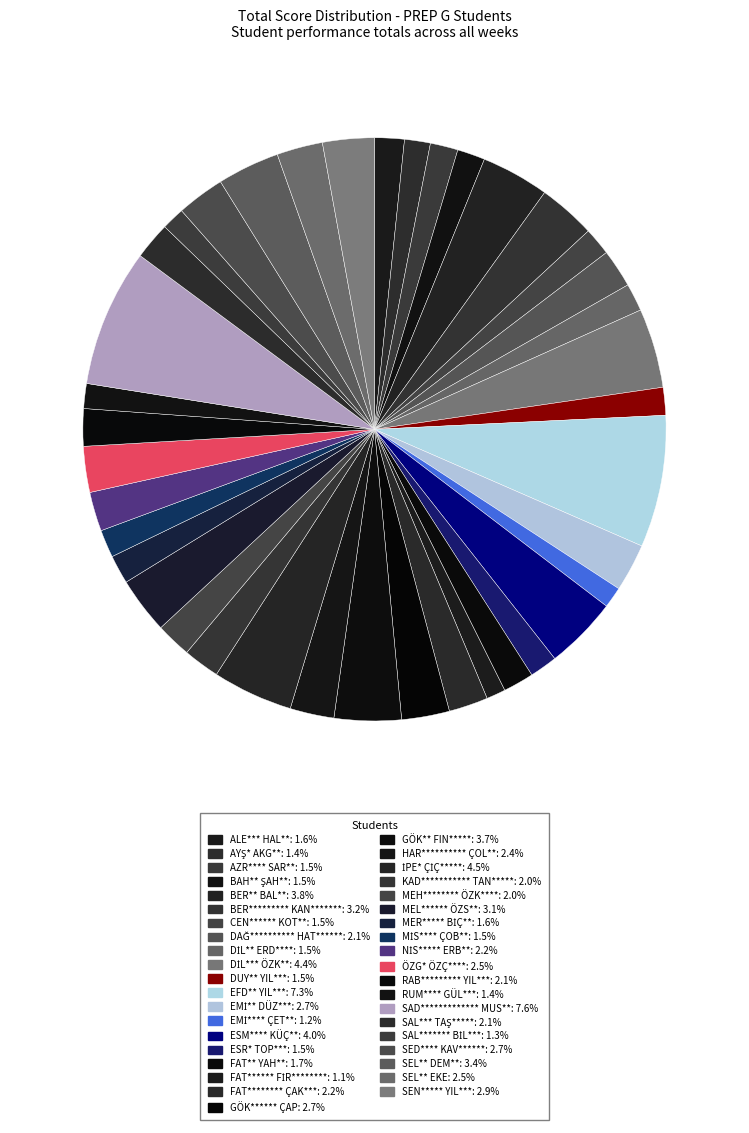

Which slice is the smallest?

FAT****** FİR********